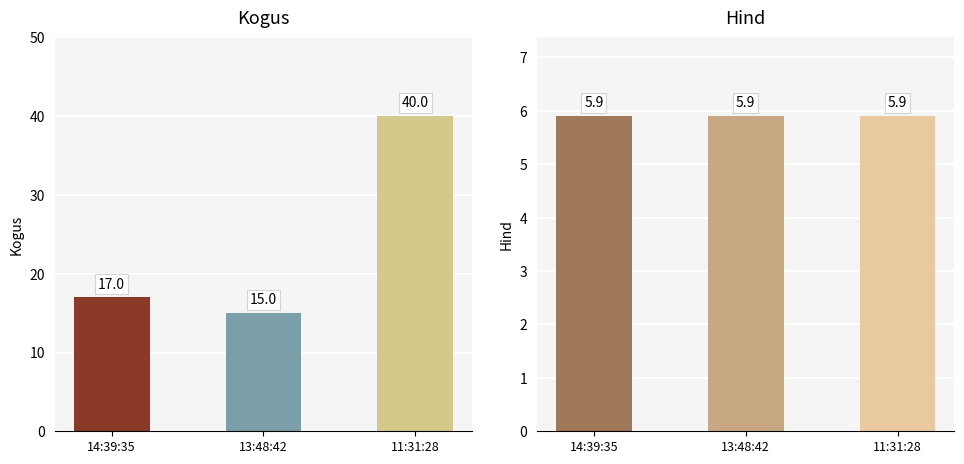

At how many categories does at least one series exceed 23?

1